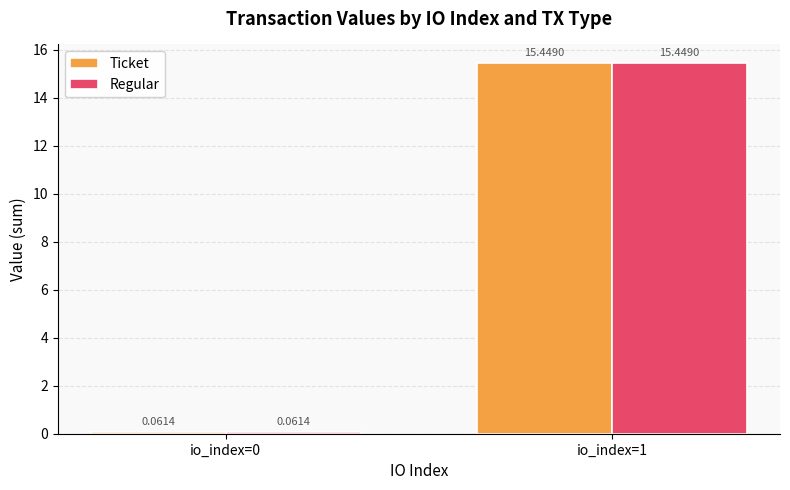

What is the total value across all series at io_index=1?

30.9